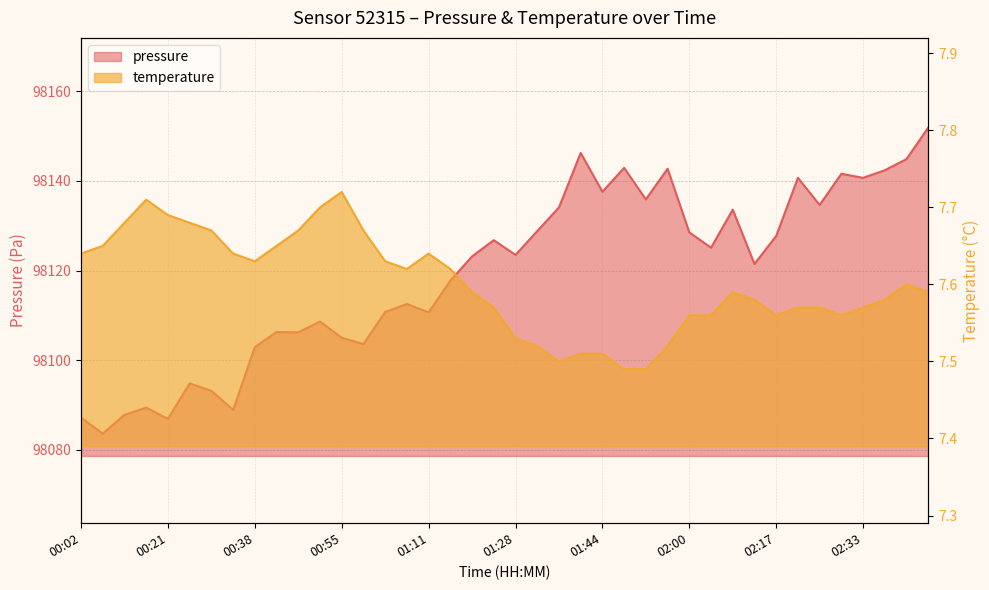

What is the sum of all pressure values?

3924771.0